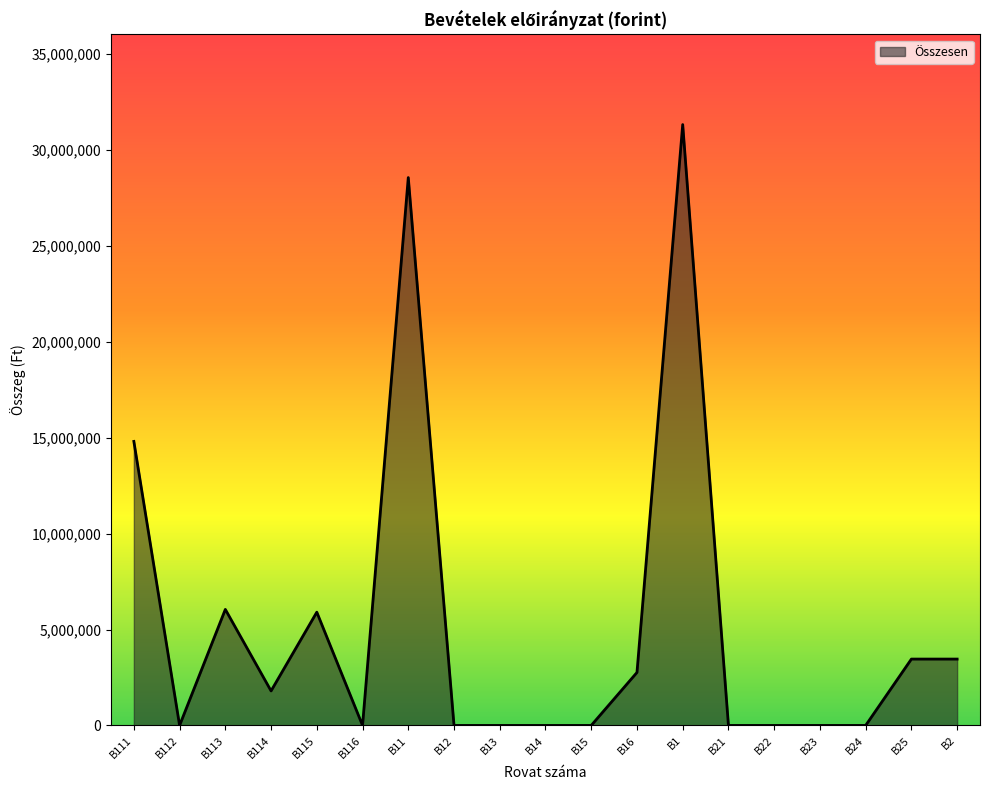

The value at B114 is 499804. True or false?

False